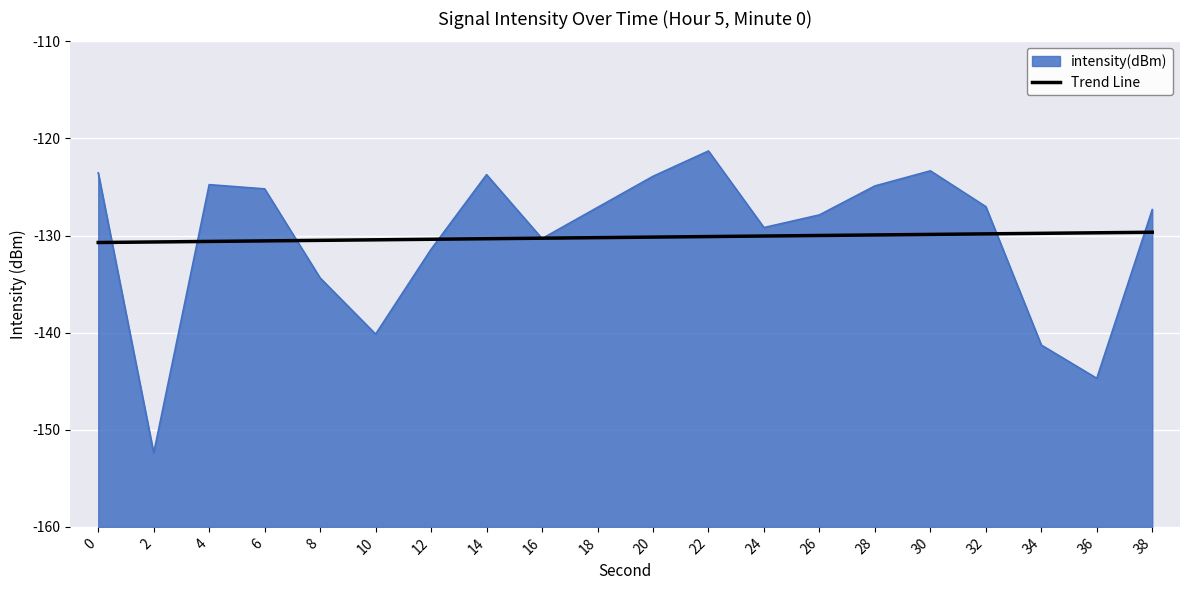

What value does the data have at 26?

-130.0